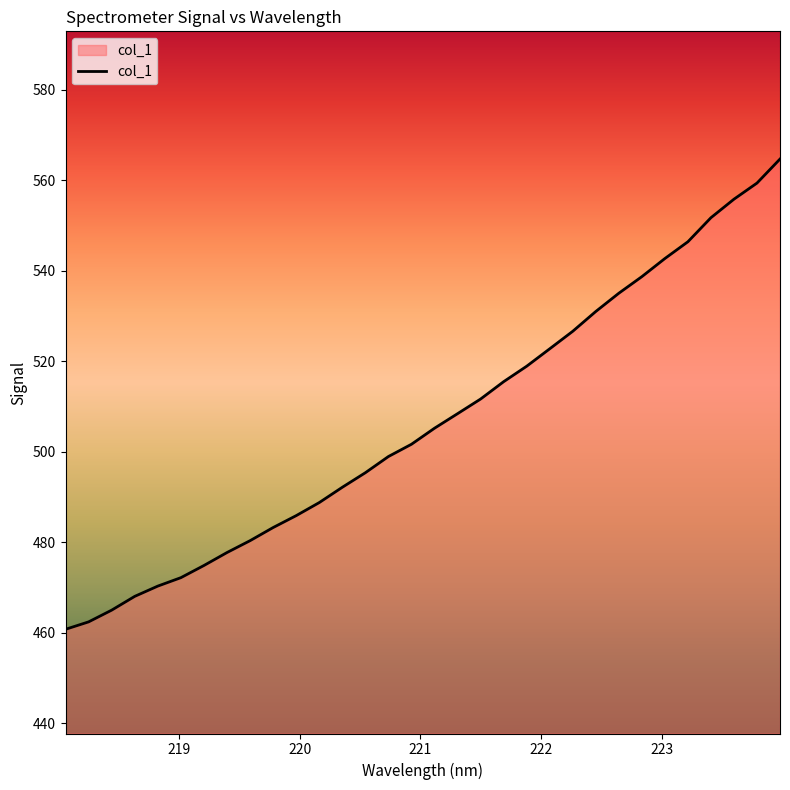

What is the minimum value shown in the chart?

460.7